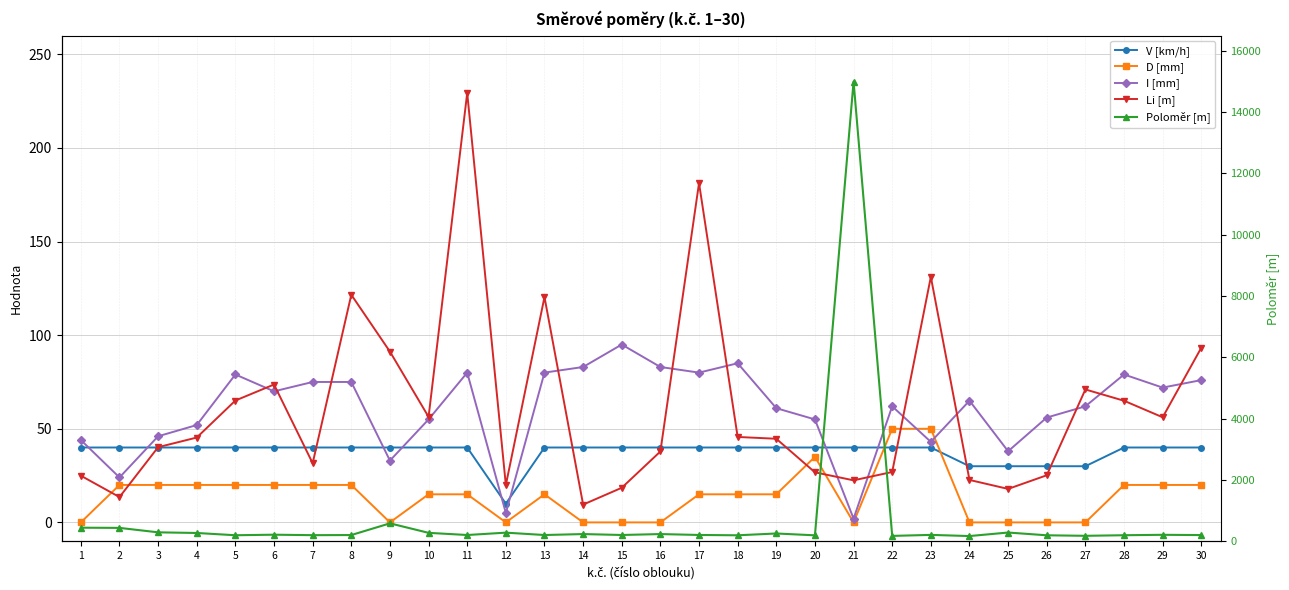

Reading left to right, list all the values displayed in this chart.

V [km/h]: 1=40.0	2=40.0	3=40.0	4=40.0	5=40.0	6=40.0	7=40.0	8=40.0	9=40.0	10=40.0	11=40.0	12=10.0	13=40.0	14=40.0	15=40.0	16=40.0	17=40.0	18=40.0	19=40.0	20=40.0	21=40.0	22=40.0	23=40.0	24=30.0	25=30.0	26=30.0	27=30.0	28=40.0	29=40.0	30=40.0
D [mm]: 1=0.0	2=20.0	3=20.0	4=20.0	5=20.0	6=20.0	7=20.0	8=20.0	9=0.0	10=15.0	11=15.0	12=0.0	13=15.0	14=0.0	15=0.0	16=0.0	17=15.0	18=15.0	19=15.0	20=35.0	21=0.0	22=50.0	23=50.0	24=0.0	25=0.0	26=0.0	27=0.0	28=20.0	29=20.0	30=20.0
I [mm]: 1=44.0	2=24.0	3=46.0	4=52.0	5=79.0	6=70.0	7=75.0	8=75.0	9=33.0	10=55.0	11=80.0	12=5.0	13=80.0	14=83.0	15=95.0	16=83.0	17=80.0	18=85.0	19=61.0	20=55.0	21=2.0	22=62.0	23=43.0	24=65.0	25=38.0	26=56.0	27=62.0	28=79.0	29=72.0	30=76.0
Li [m]: 1=24.9	2=13.5	3=40.2	4=45.3	5=65.1	6=73.6	7=31.6	8=121.6	9=91.2	10=56.4	11=229.4	12=19.9	13=120.4	14=9.5	15=18.5	16=37.9	17=181.2	18=45.6	19=44.7	20=26.7	21=22.5	22=26.9	23=131.1	24=22.7	25=17.9	26=25.2	27=71.0	28=65.0	29=56.1	30=93.3
Poloměr [m]: 1=437.9	2=431.9	3=286.5	4=265.5	5=191.5	6=209.4	7=194.0	8=198.0	9=580.0	10=270.0	11=199.3	12=276.0	13=199.0	14=230.0	15=200.0	16=230.0	17=200.6	18=190.0	19=249.0	20=189.0	21=15000.0	22=170.0	23=203.2	24=165.0	25=280.0	26=190.0	27=173.0	28=192.0	29=206.0	30=197.0